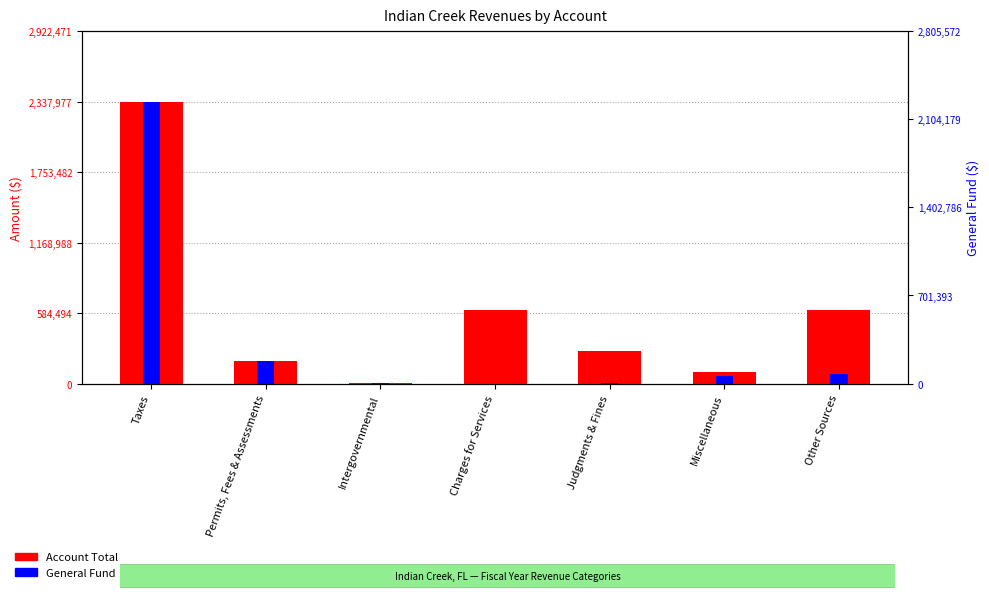

The value of Account Total at Taxes is 2337977. True or false?

True